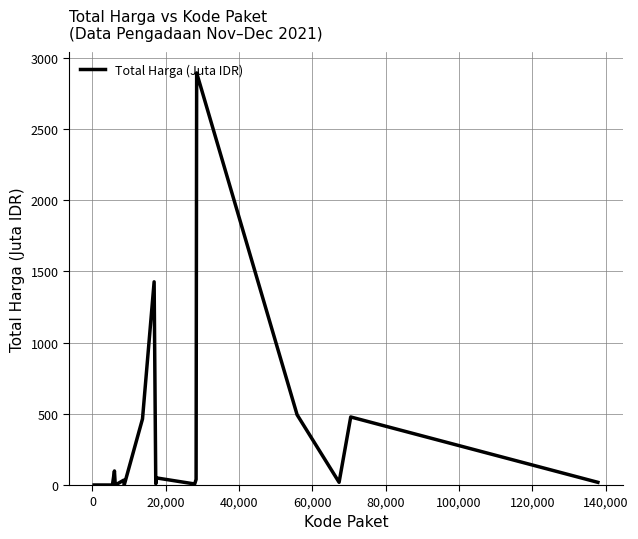

What is the average value?

304.1